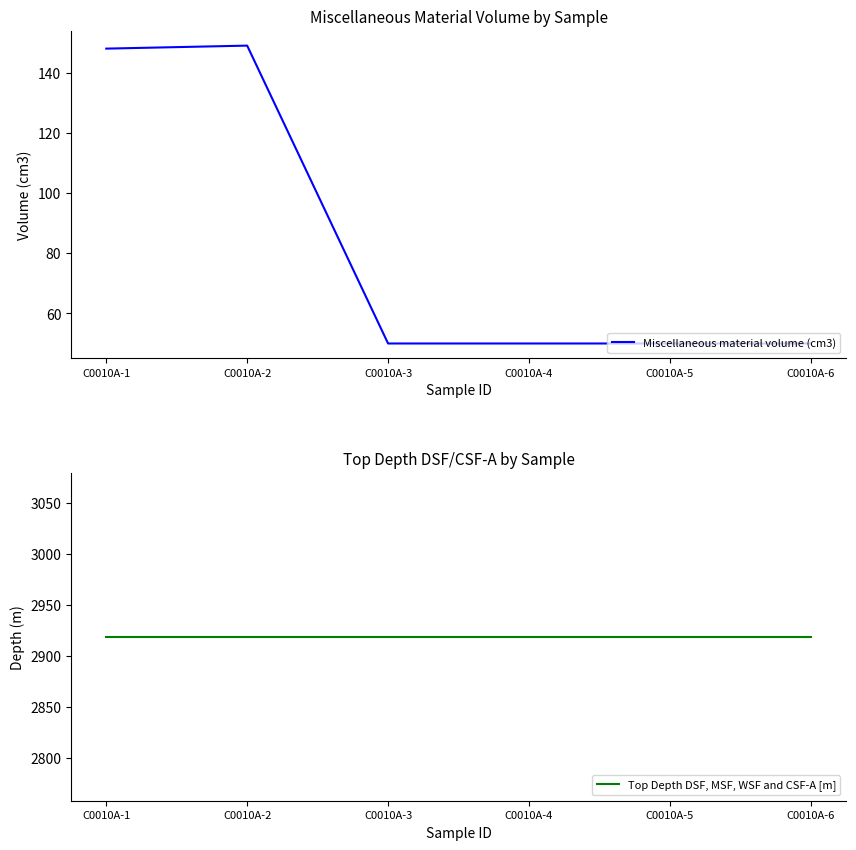

How many categories are shown in the chart?

6